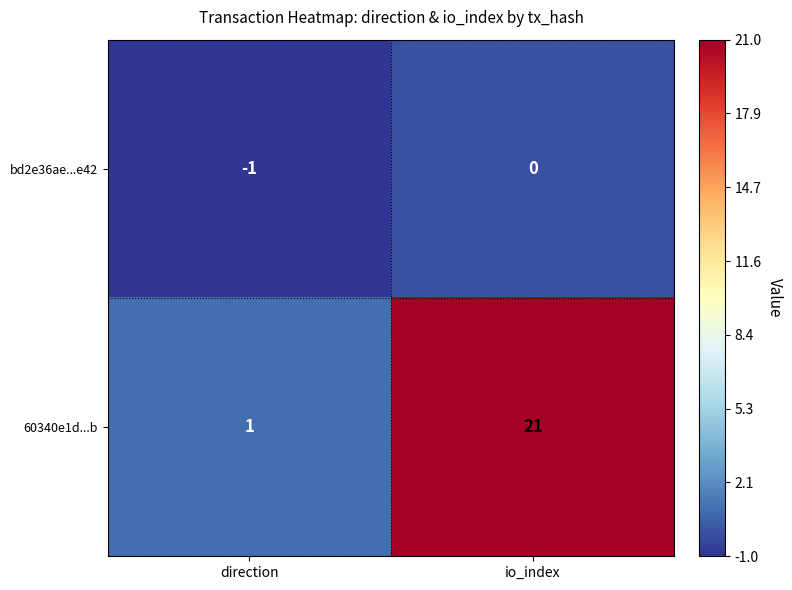

Reading right to left, transcribe all the data shown in this chart.

bd2e36ae...e42: io_index=0	direction=-1
60340e1d...b: io_index=21	direction=1